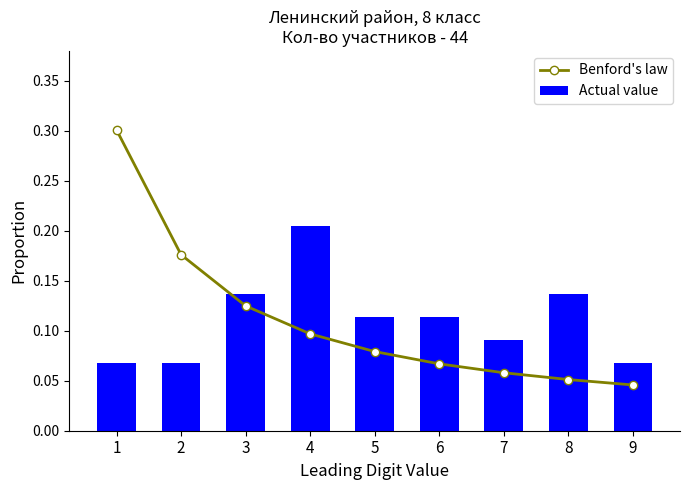

At which label does Actual value reach its peak?

4